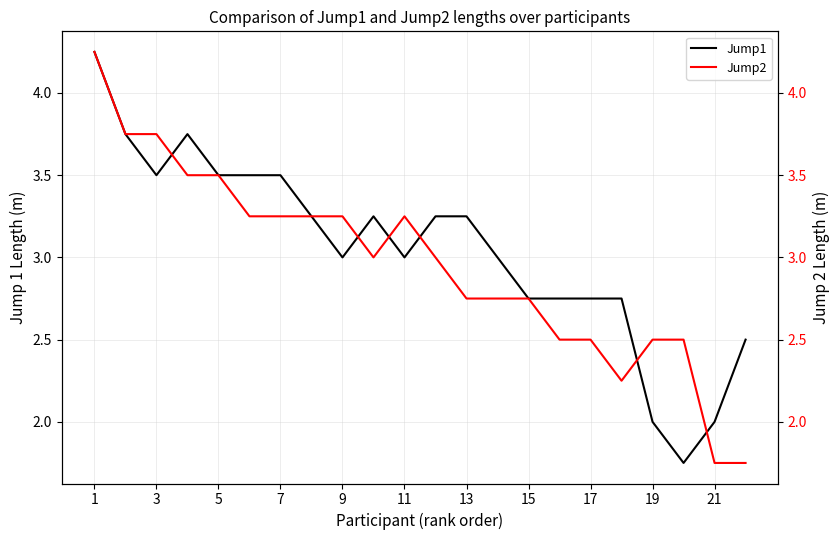

True or false: Jump1 has a value of 4.9 at 17.

False